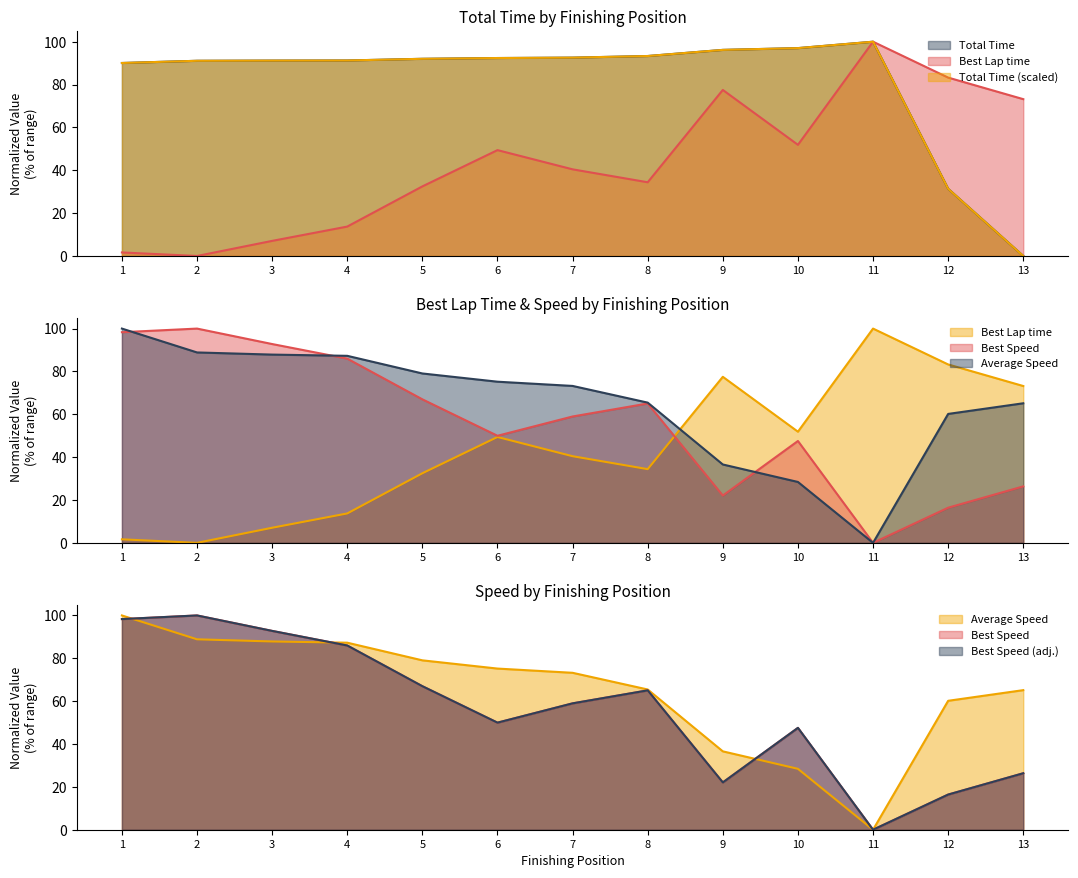

Reading left to right, what are all the values shown in this chart?

Total Time: 1=90.1	2=91.1	3=91.2	4=91.2	5=92.0	6=92.4	7=92.6	8=93.3	9=96.2	10=97.0	11=100.0	12=31.4	13=0.0
Best Lap time: 1=1.6	2=0.0	3=7.0	4=13.7	5=32.5	6=49.4	7=40.4	8=34.4	9=77.5	10=51.9	11=100.0	12=83.3	13=73.2
Best Speed: 1=98.3	2=100.0	3=92.8	4=86.0	5=67.0	6=50.0	7=59.0	8=65.0	9=22.1	10=47.5	11=0.0	12=16.4	13=26.4
Average Speed: 1=100.0	2=88.9	3=87.9	4=87.3	5=79.1	6=75.2	7=73.2	8=65.4	9=36.6	10=28.4	11=0.0	12=60.2	13=65.1